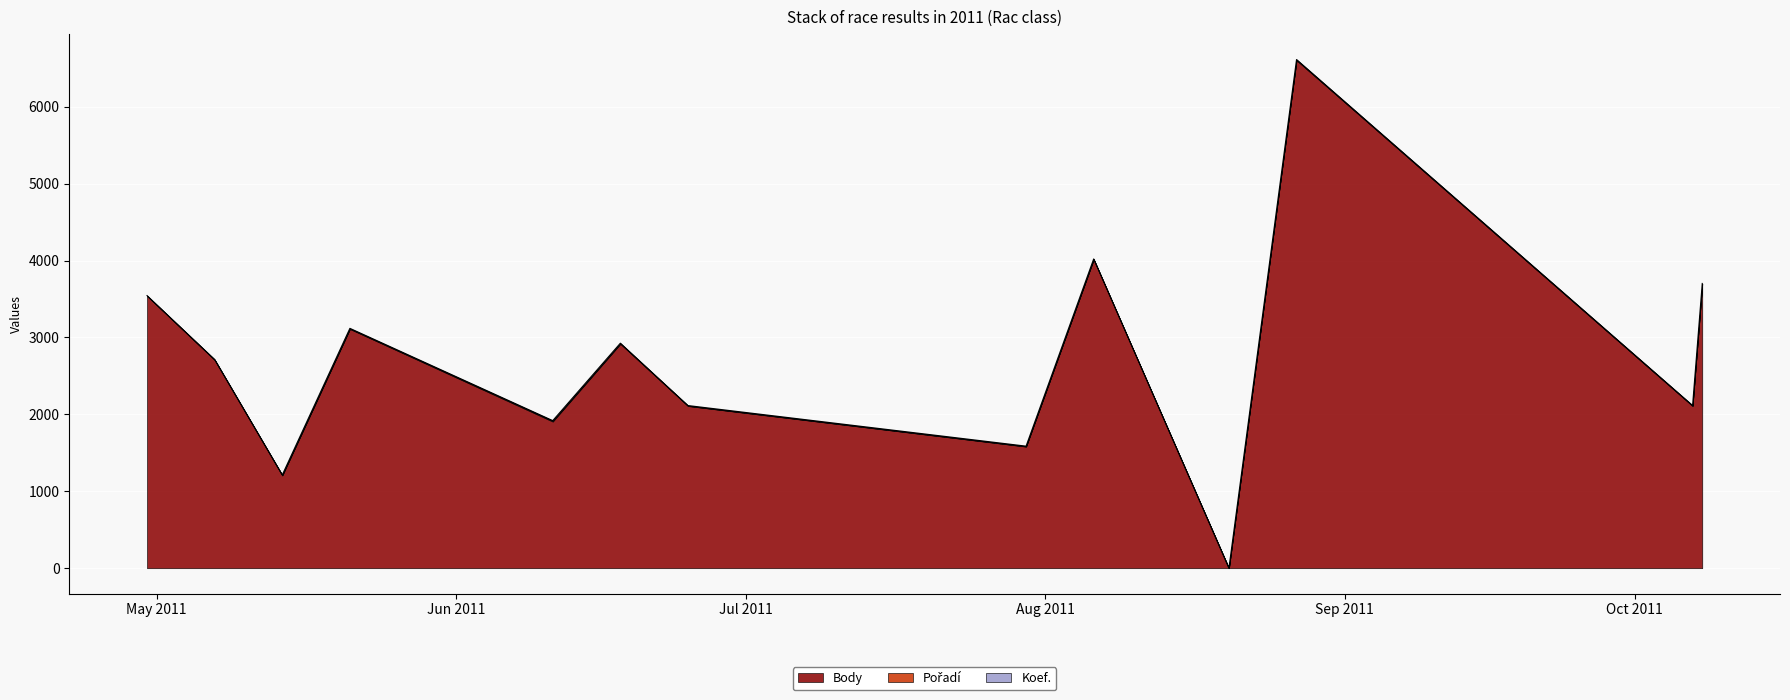

What is the label of the 3rd point from the right?

2011-08-27